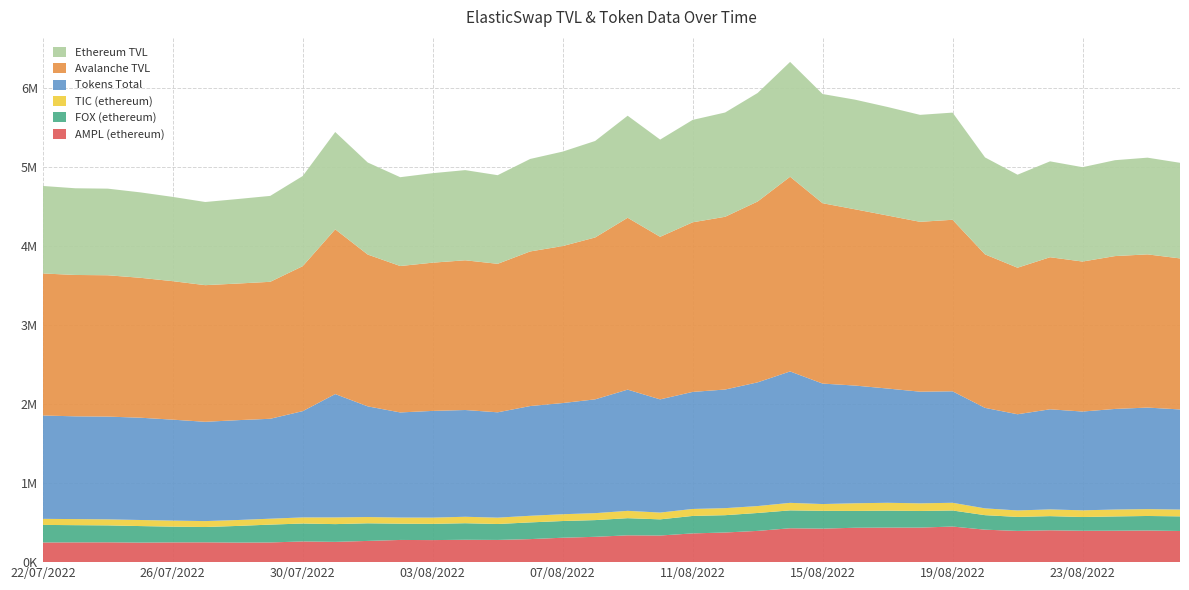

Reading right to left, what are all the values shown in this chart?

AMPL (ethereum): 393677.7	400009.7	397256.9	396499.0	402785.2	394793.1	410363.8	450019.8	436564.6	436788.3	434716.5	423558.8	428295.2	395077.6	374609.5	363378.3	336546.0	338936.9	320124.9	308556.6	291238.1	280680.1	282563.6	278715.8	280527.2	268287.4	256323.3	261751.7	248847.5	247270.5	250374.5	249592.2	247032.0	250555.7	249807.9	248544.0
FOX (ethereum): 185136.8	183557.6	180562.7	174037.5	178807.0	176950.3	183475.7	202938.8	210320.6	214359.9	212631.8	225312.4	226119.1	226422.1	218991.1	220667.8	204244.6	216916.7	211286.6	211212.5	211202.3	201476.1	209447.6	205268.4	205770.9	222770.3	224395.0	226504.7	225605.4	210640.8	193754.4	199081.9	208977.2	214084.4	217659.7	222169.3
TIC (ethereum): 85868.2	86582.3	87296.4	84261.5	85154.1	81762.2	85868.2	97472.0	96513.4	99189.4	96988.4	85499.1	95133.9	87528.0	88989.7	88380.2	85942.1	92646.8	87894.8	85900.7	83753.1	80378.5	81574.8	79046.0	77548.9	78982.8	84900.5	77216.7	74803.9	74650.9	74803.9	76333.6	76797.3	76018.0	76761.8	76613.1
Tokens Total: 1265715.7	1283738.2	1271717.0	1249019.6	1265436.3	1216046.0	1270367.6	1409198.9	1411457.8	1444359.3	1487811.0	1522900.1	1661225.6	1563673.1	1499484.0	1479587.5	1430786.0	1532335.6	1438575.8	1405438.4	1386985.6	1331530.2	1349561.0	1348868.5	1328612.3	1399403.8	1559004.0	1343529.2	1263065.6	1262285.2	1255102.8	1276185.2	1293047.9	1299338.3	1298952.8	1306371.1
Avalanche TVL: 1909285.3	1936807.0	1932305.7	1896242.6	1922448.9	1852462.8	1940333.5	2168396.9	2147290.6	2187077.8	2228303.0	2279993.3	2461355.9	2286252.6	2183912.5	2143974.7	2055197.7	2172682.4	2046461.1	1984606.6	1954530.4	1877188.1	1892791.5	1873924.0	1850959.8	1919038.7	2082742.0	1832894.0	1731581.1	1727072.2	1727498.9	1750731.6	1768883.4	1786589.7	1787190.7	1795650.4
Ethereum TVL: 1208630.3	1222493.5	1212239.3	1192791.0	1211991.2	1175828.2	1225798.7	1354793.0	1352069.1	1372129.5	1385803.1	1380620.0	1451679.2	1371793.7	1318150.2	1294551.2	1229061.0	1289856.8	1219994.3	1194011.6	1169180.3	1120483.4	1139779.2	1131432.6	1122828.8	1163601.2	1230074.1	1139453.0	1086133.2	1068373.5	1051177.8	1065101.7	1079815.1	1094987.3	1095954.2	1106209.8